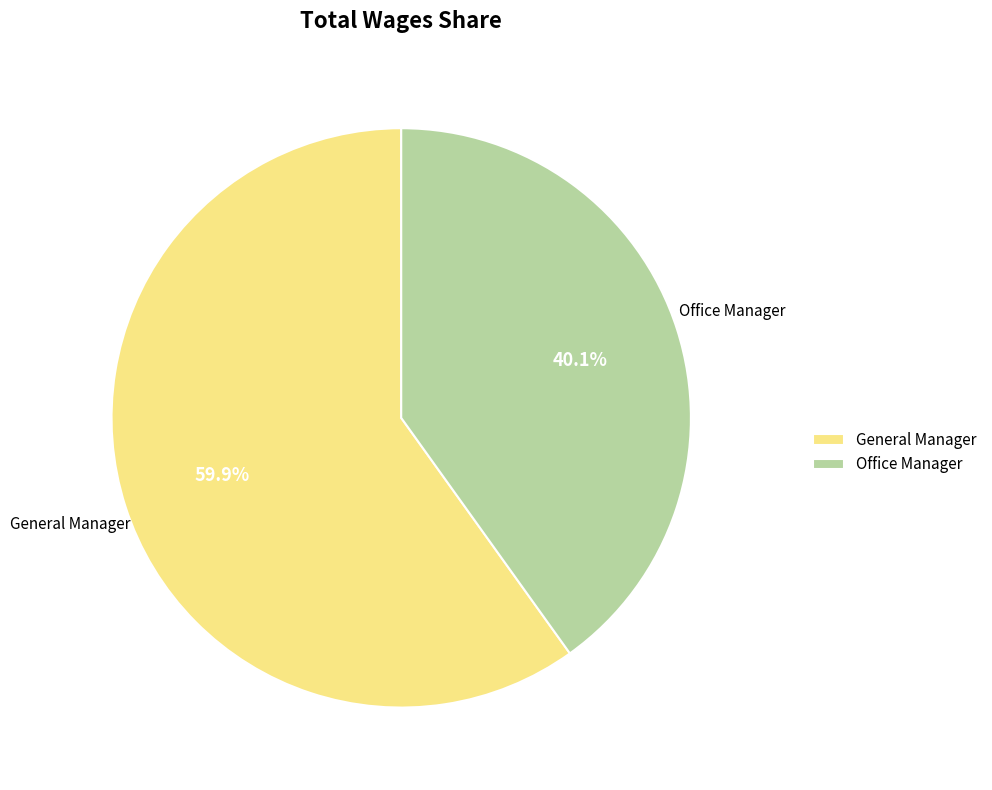

Which slice is the smallest?

Office Manager